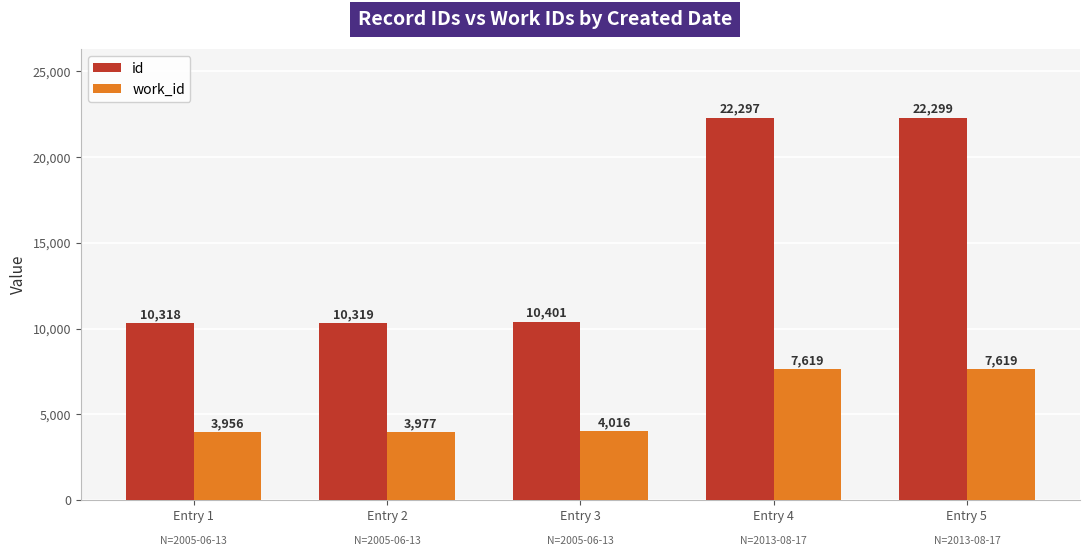

Count the number of categories in the chart.

5